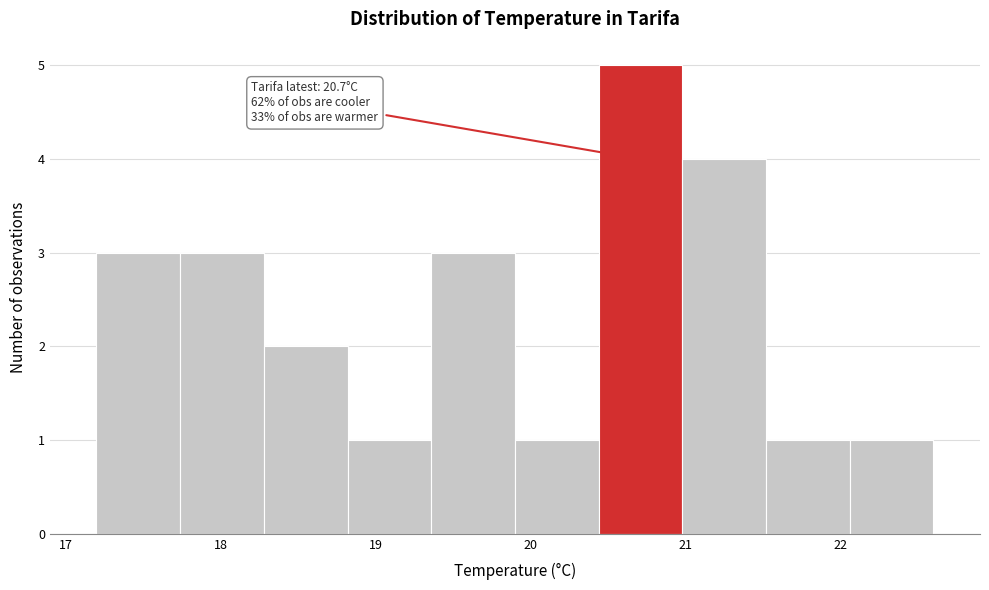

Over which range of the x-axis is the bar tallest?

20.44 to 20.98